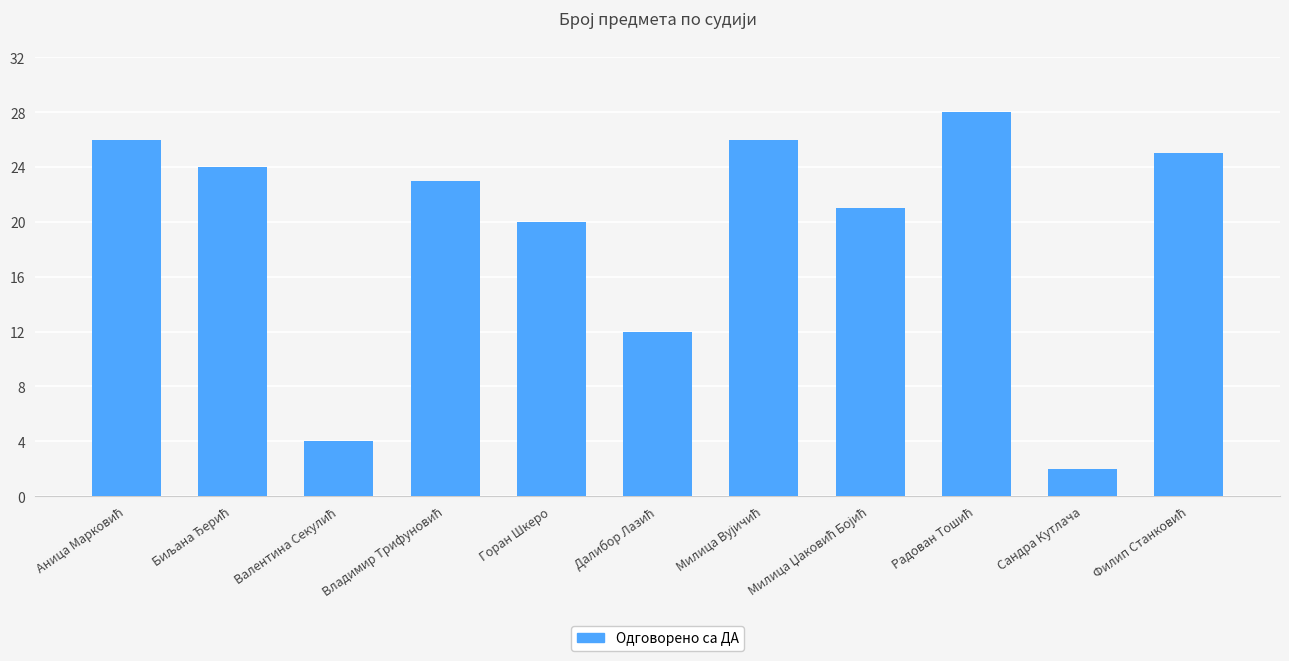

What is the difference between the second highest and minimum values?

24